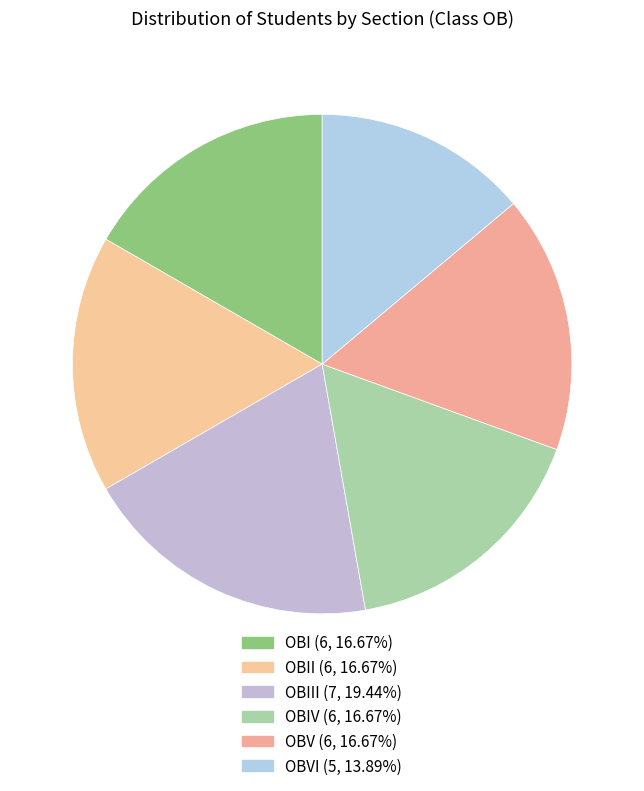

How many segments does this pie chart have?

6